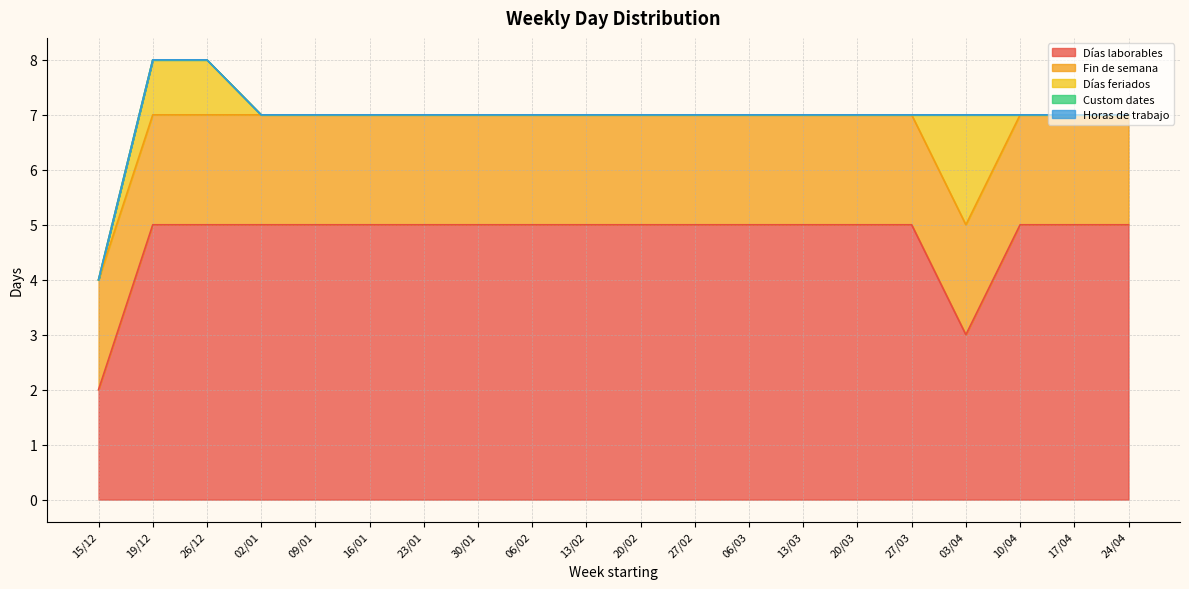

True or false: Fin de semana and Custom dates cross at least once.

False